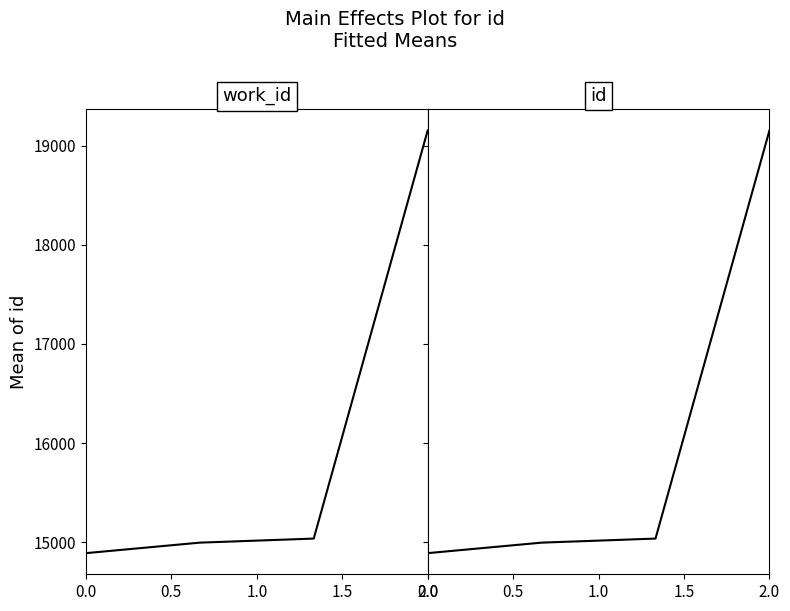

What is the minimum value shown in the chart?

14889